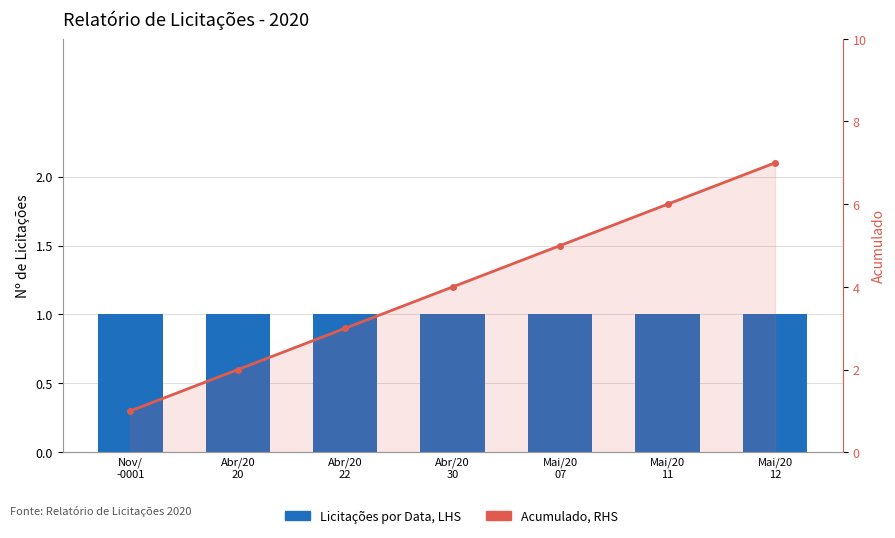

What is the difference between the maximum and minimum values in the Acumulado, RHS series?

6